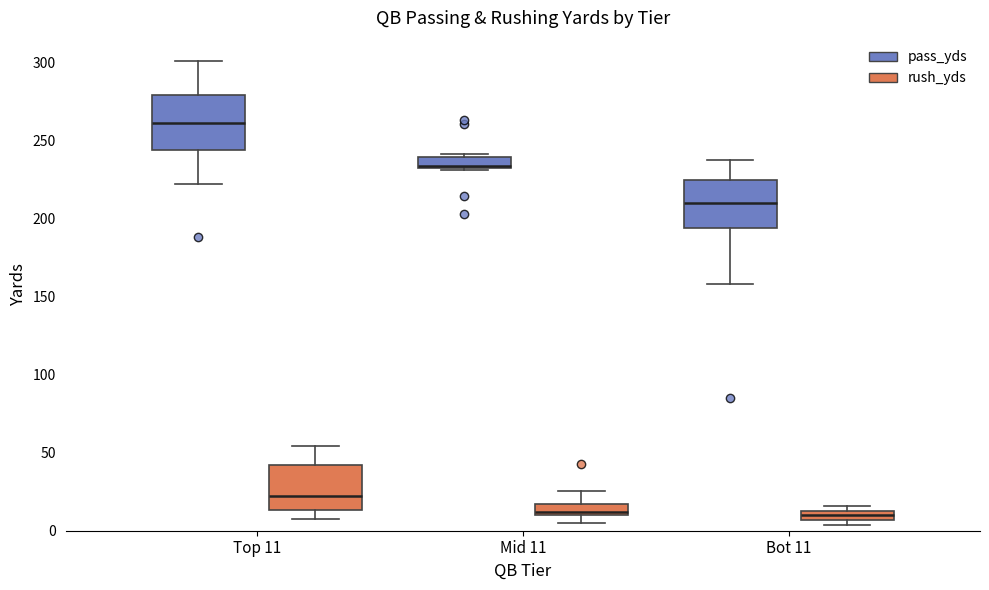

Where is the upper edge of the box for Mid 11 (rush_yds) on the y-axis? The values are not printed on the chart, so give them approximately, as read against the axis.

15